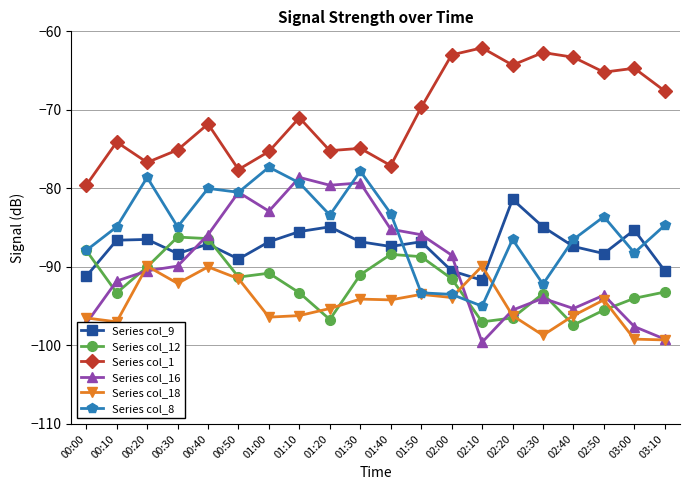

Which category has the highest value in the Series col_16 series?

01:10